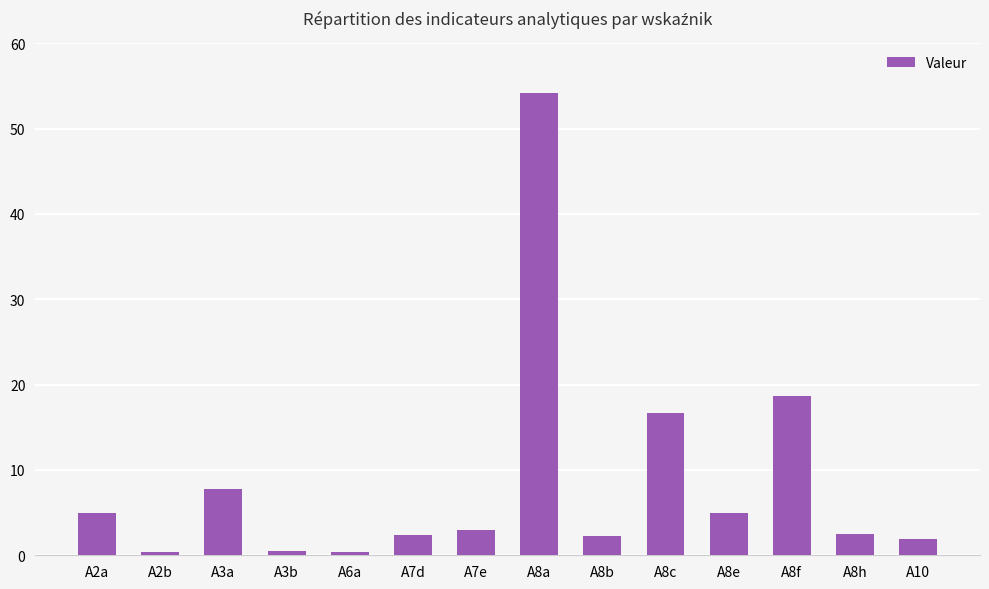

What is the average value?

8.6